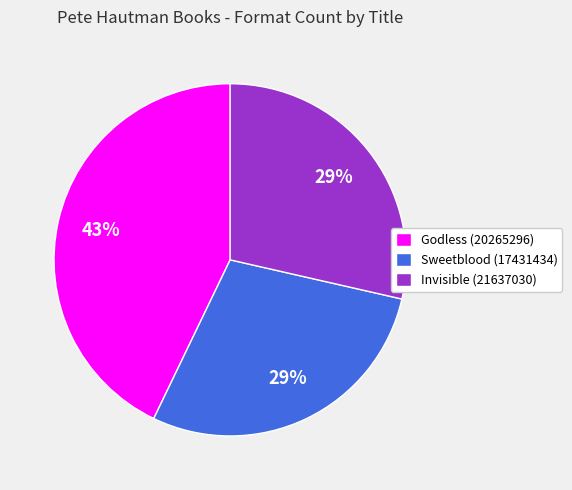

What percentage is the Invisible (21637030) slice, to the nearest percent?

29%